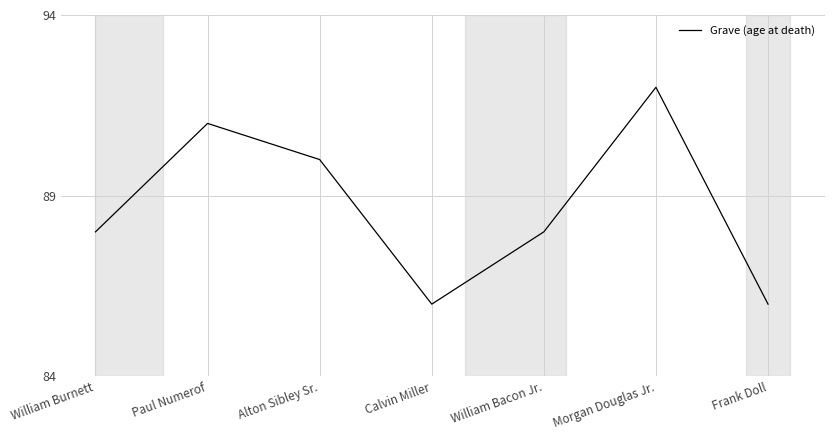

Read the value at William Burnett.

88